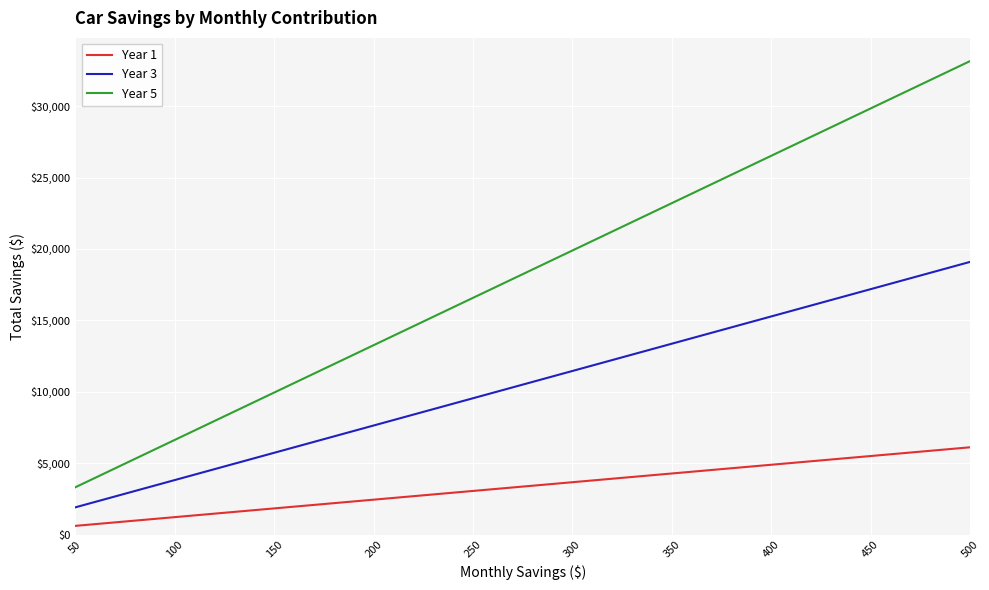

Rank the series by their average value, from lowest to highest.

Year 1, Year 3, Year 5